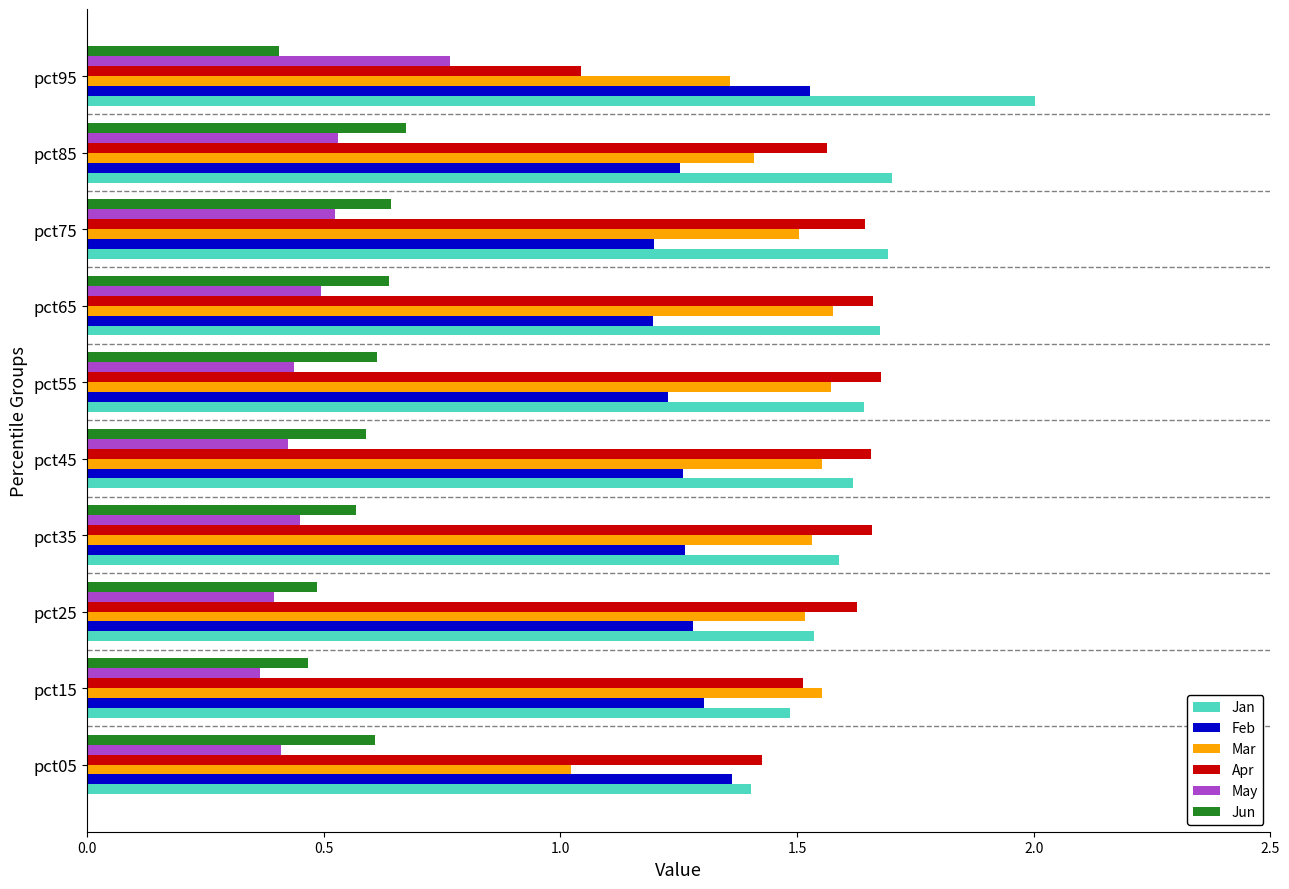

List the series in order of their peak value, highest first.

Jan, Apr, Mar, Feb, May, Jun